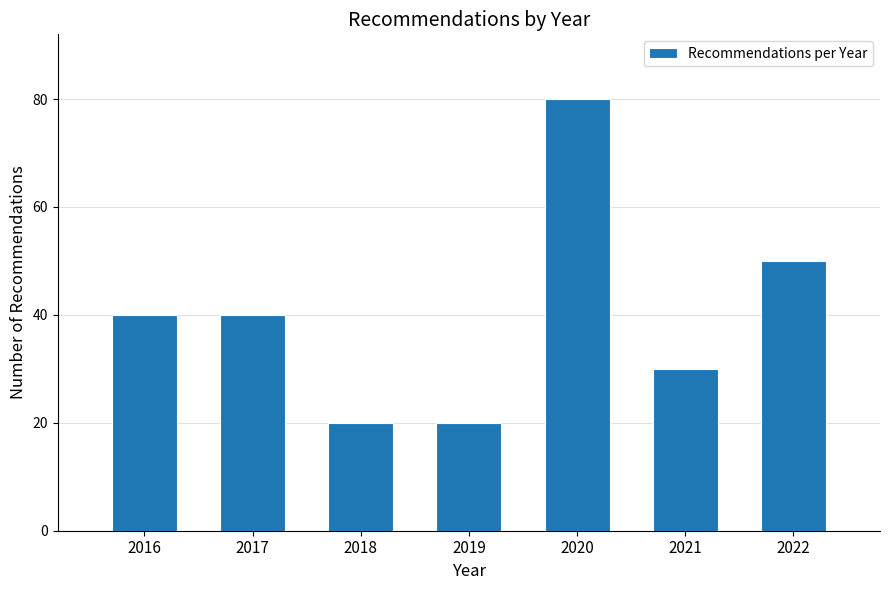

Reading left to right, list all the values displayed in this chart.

2016=40	2017=40	2018=20	2019=20	2020=80	2021=30	2022=50